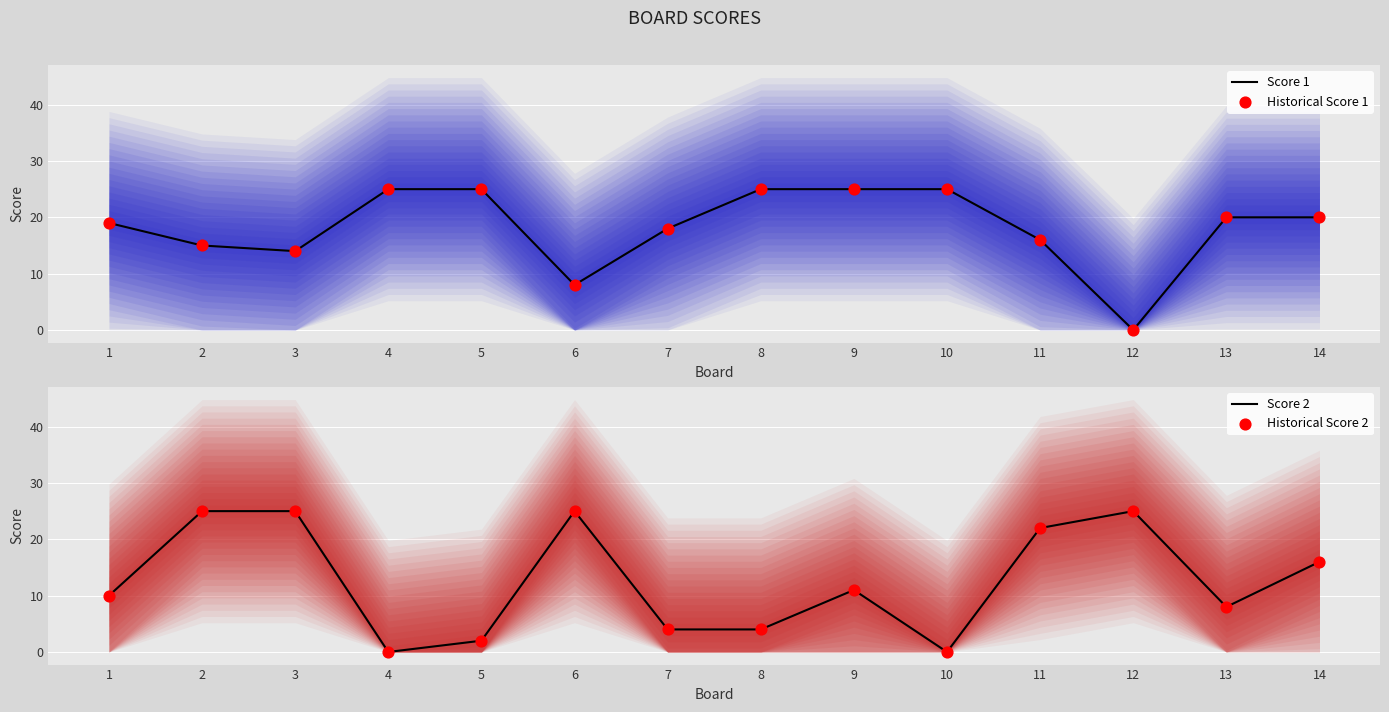

At which category is the sum across all series the highest?

2